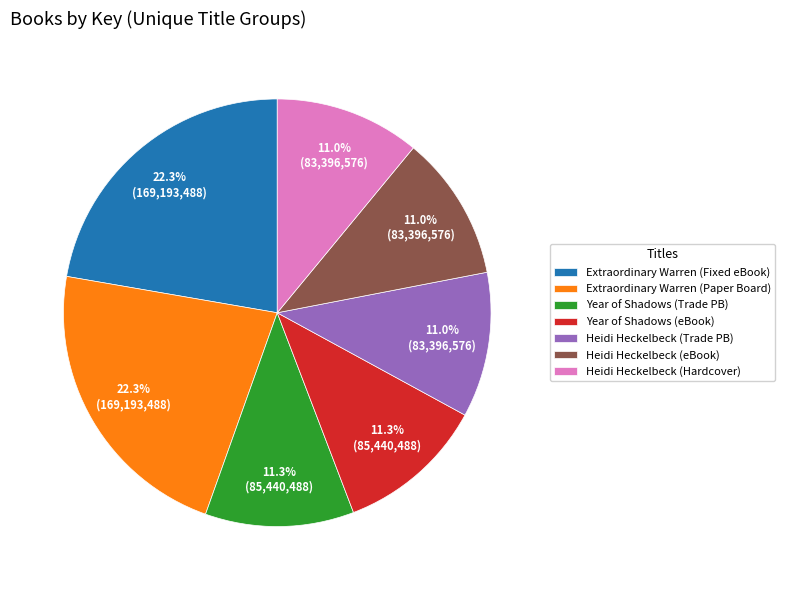

Does Extraordinary Warren (Fixed eBook) represent more than half of the total?

No